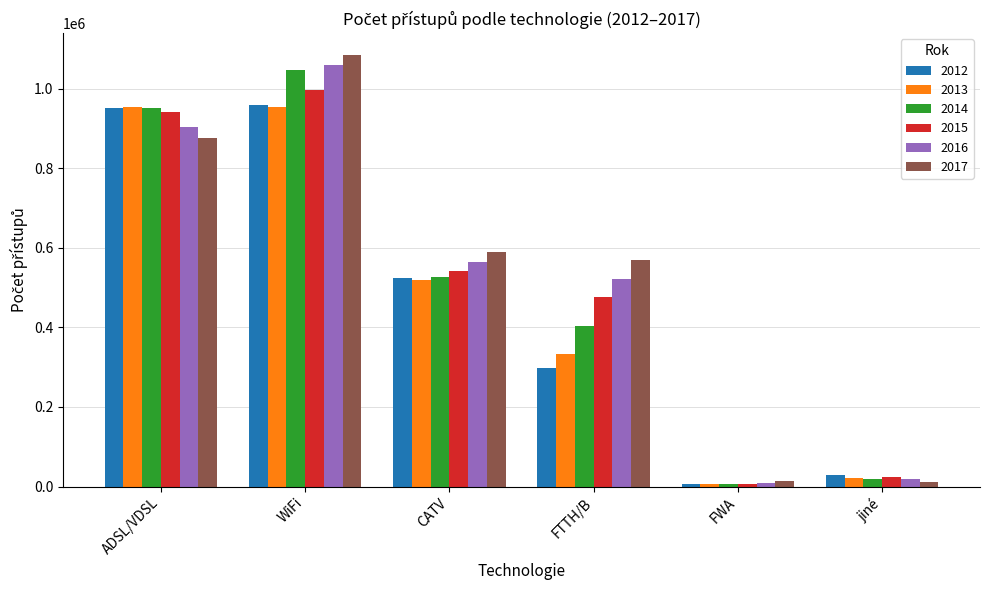

How many values in the 2013 series are below 517989?

3